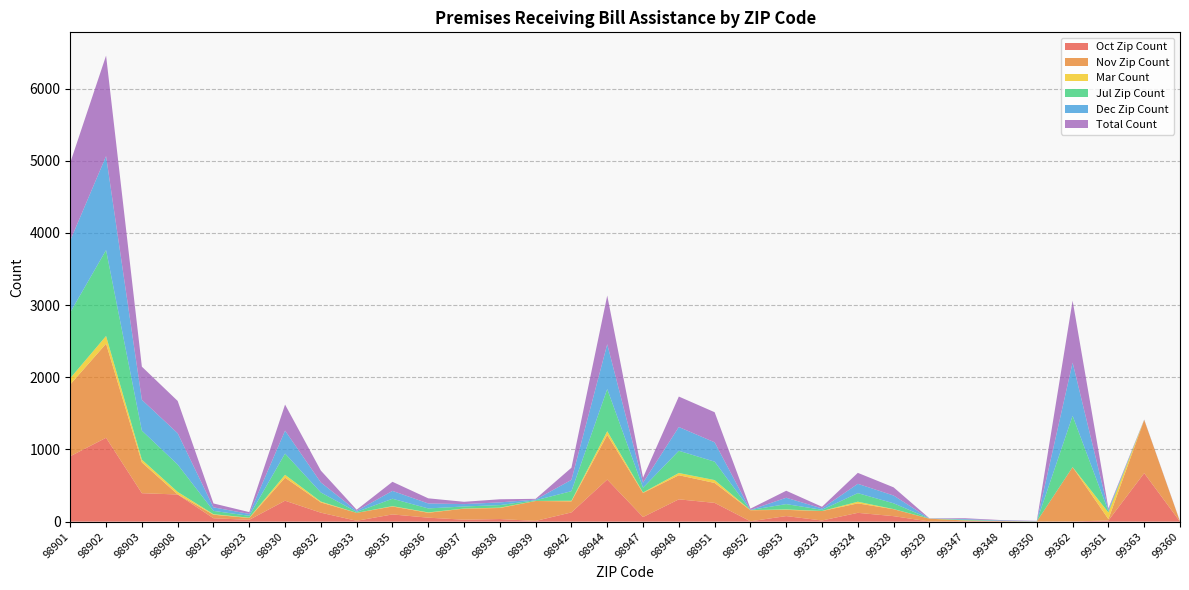

Reading left to right, transcribe all the data shown in this chart.

Oct Zip Count: 98901=906	98902=1162	98903=394	98908=376	98921=47	98923=25	98930=290	98932=124	98933=12	98935=100	98936=55	98937=27	98938=36	98939=10	98942=128	98944=583	98947=64	98948=309	98951=260	98952=5	98953=77	99323=16	99324=122	99328=76	99329=2	99347=6	99348=3	99350=1	99362=3	99361=16	99363=672	99360=1
Nov Zip Count: 98901=995	98902=1303	98903=427	98908=1	98921=49	98923=26	98930=319	98932=142	98933=110	98935=110	98936=68	98937=153	98938=153	98939=276	98942=153	98944=618	98947=334	98948=334	98951=276	98952=153	98953=86	99323=131	99324=131	99328=96	99329=39	99347=10	99348=5	99350=2	99362=752	99361=19	99363=737	99360=1
Mar Count: 98901=87	98902=107	98903=38	98908=35	98921=7	98923=4	98930=40	98932=12	98933=0	98935=5	98936=5	98937=2	98938=5	98939=1	98942=8	98944=52	98947=6	98948=31	98951=40	98952=2	98953=6	99323=1	99324=23	99328=2	99329=1	99347=2	99348=0	99350=0	99362=1	99361=92	99363=0	99360=0
Jul Zip Count: 98901=912	98902=1190	98903=402	98908=379	98921=46	98923=26	98930=294	98932=126	98933=13	98935=102	98936=55	98937=28	98938=35	98939=9	98942=133	98944=584	98947=66	98948=308	98951=255	98952=1	98953=74	99323=16	99324=119	99328=80	99329=1	99347=8	99348=3	99350=2	99362=710	99361=17	99363=1	99360=0
Dec Zip Count: 98901=996	98902=1302	98903=427	98908=434	98921=49	98923=26	98930=318	98932=139	98933=14	98935=109	98936=69	98937=33	98938=38	98939=9	98942=157	98944=621	98947=69	98948=329	98951=268	98952=1	98953=88	99323=19	99324=129	99328=108	99329=1	99347=9	99348=5	99350=2	99362=737	99361=19	99363=1	99360=1
Total Count: 98901=1078	98902=1392	98903=459	98908=447	98921=54	98923=25	98930=361	98932=164	98933=16	98935=126	98936=71	98937=32	98938=43	98939=11	98942=168	98944=674	98947=71	98948=422	98951=417	98952=18	98953=97	99323=23	99324=152	99328=113	99329=2	99347=12	99348=6	99350=4	99362=859	99361=20	99363=3	99360=3